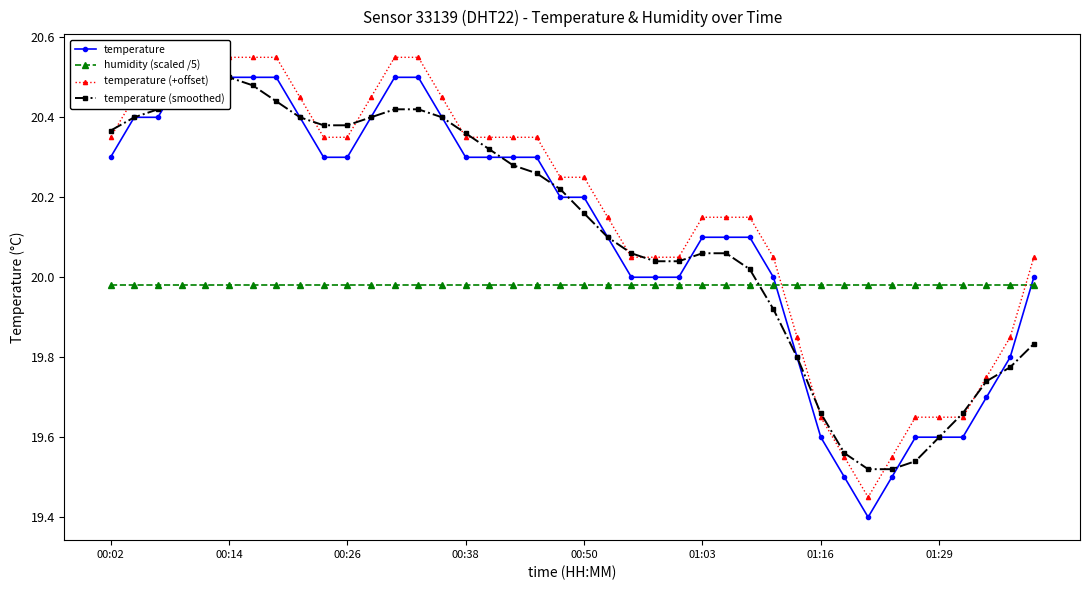

Where is temperature nearest to the value 19?

32